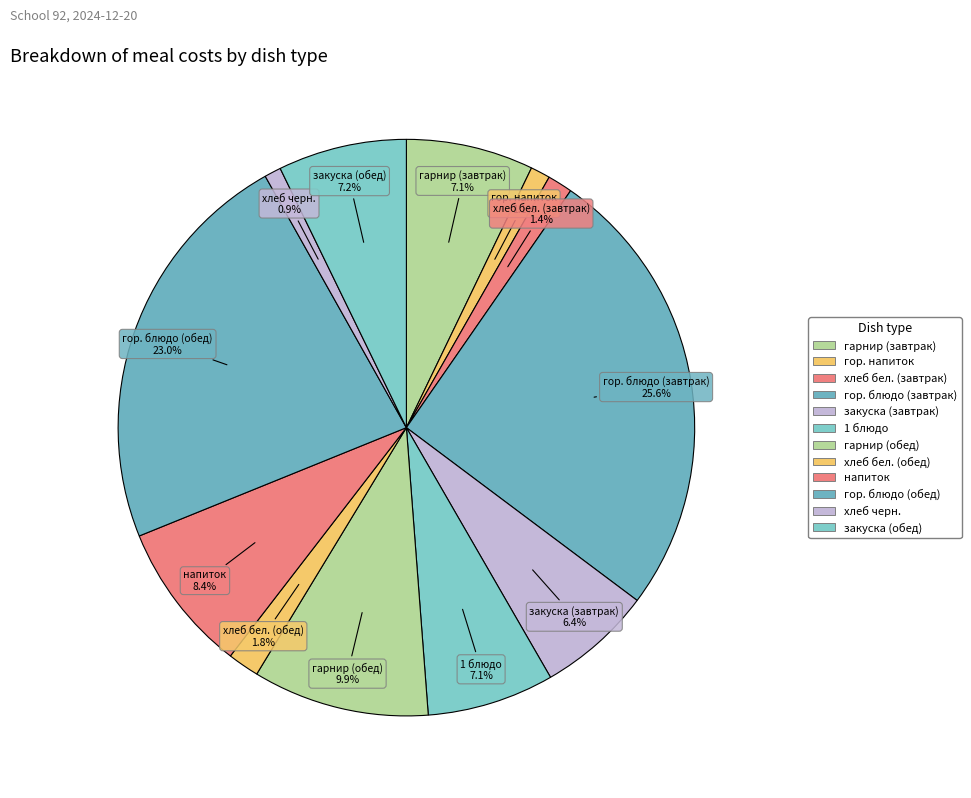

How many segments does this pie chart have?

12